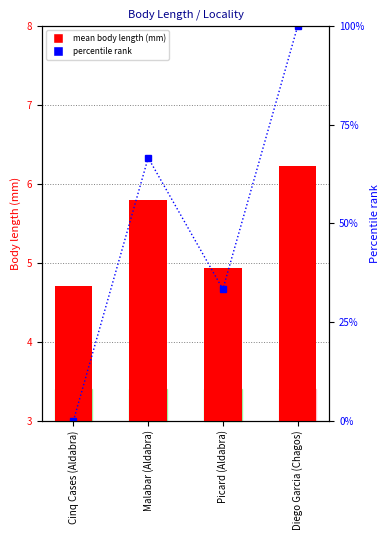

What is the difference between the Percentile rank values at Diego Garcia (Chagos) and Cinq Cases (Aldabra)?

100.0